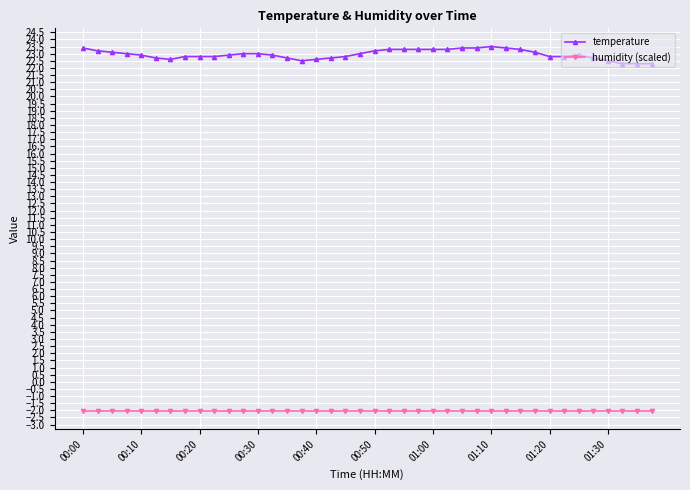

What is the sum of all temperature values?

917.8